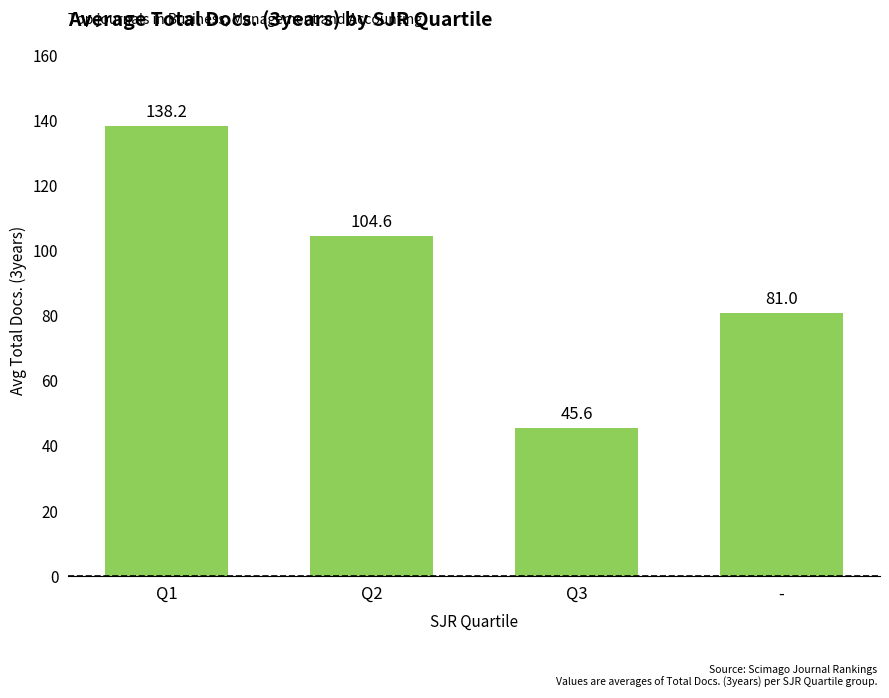

How many data points are less than 104?

2